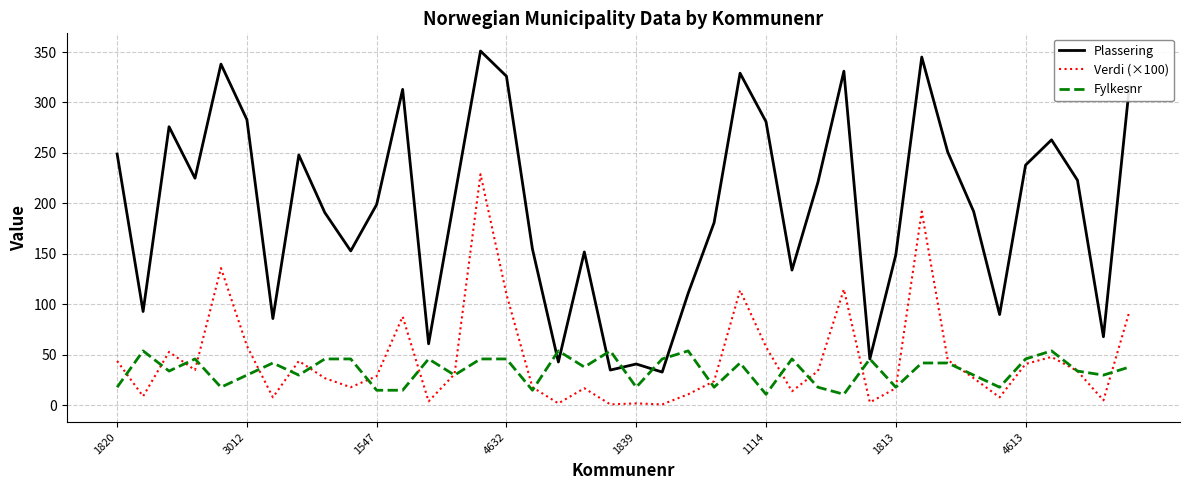

List the series in order of their peak value, lowest first.

Fylkesnr, Verdi (×100), Plassering